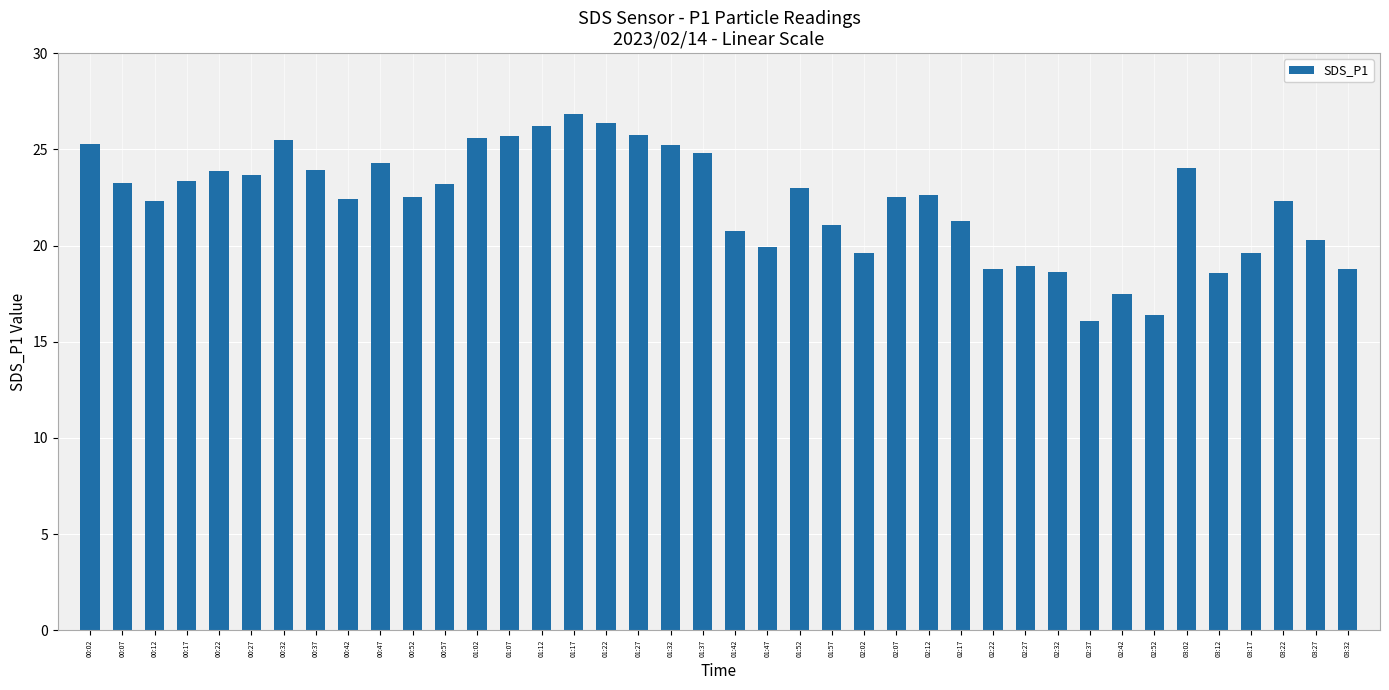

How many values exceed 22?

25